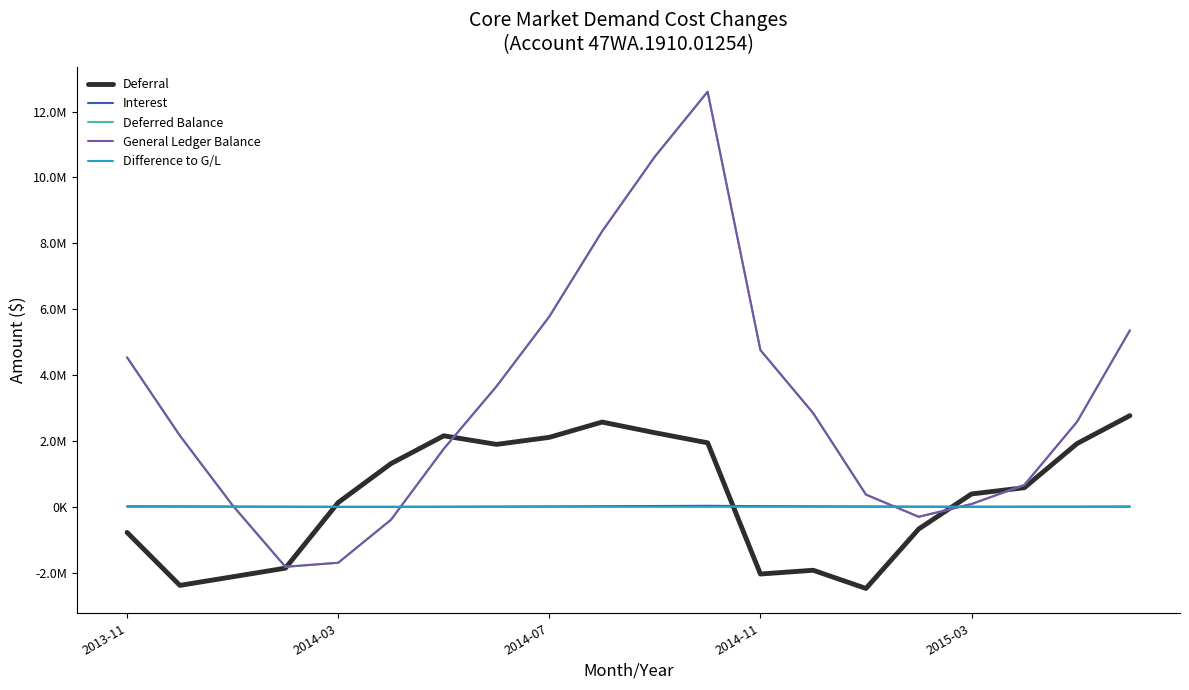

How many intersections are there between General Ledger Balance and Deferral?

4